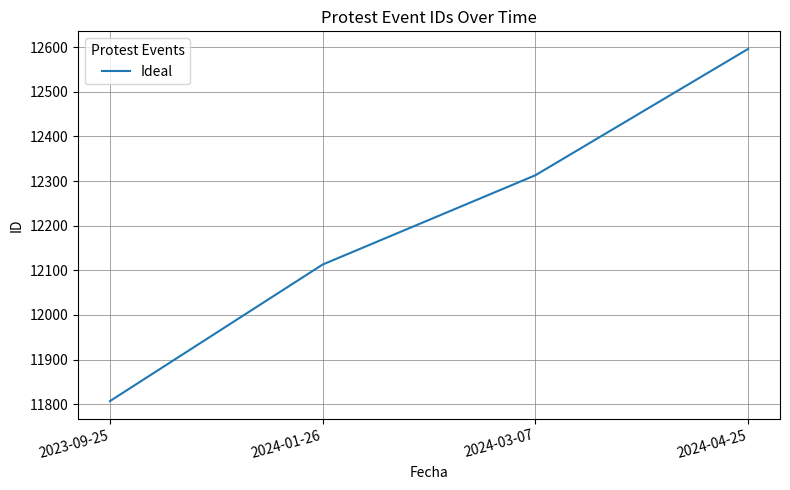

What is the average value?

12207